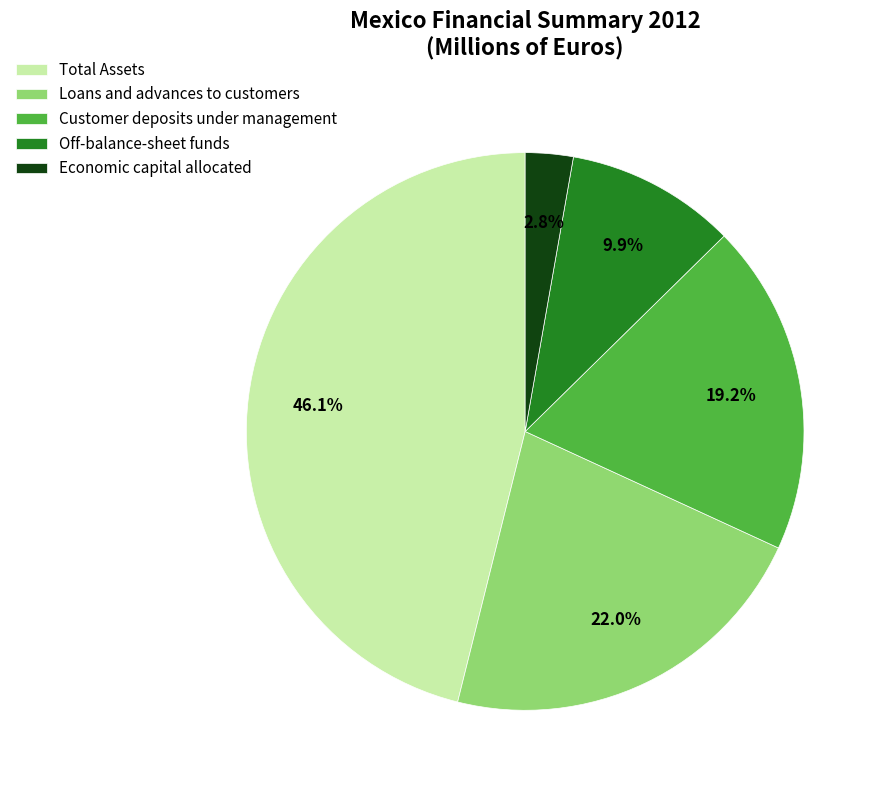

To the nearest percent, what percentage of the pie is Loans and advances to customers?

22%